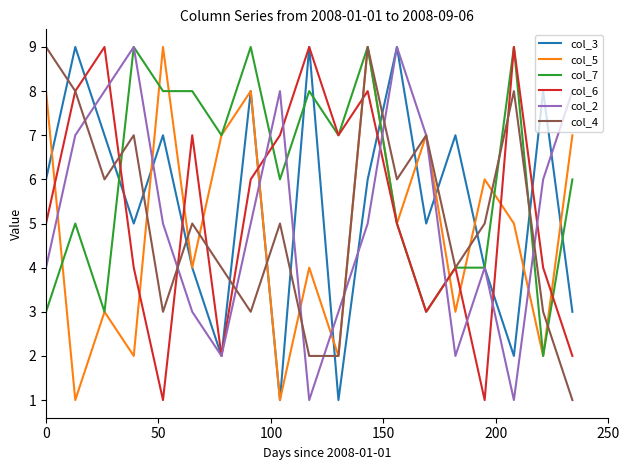

What is the greatest value displayed?

9